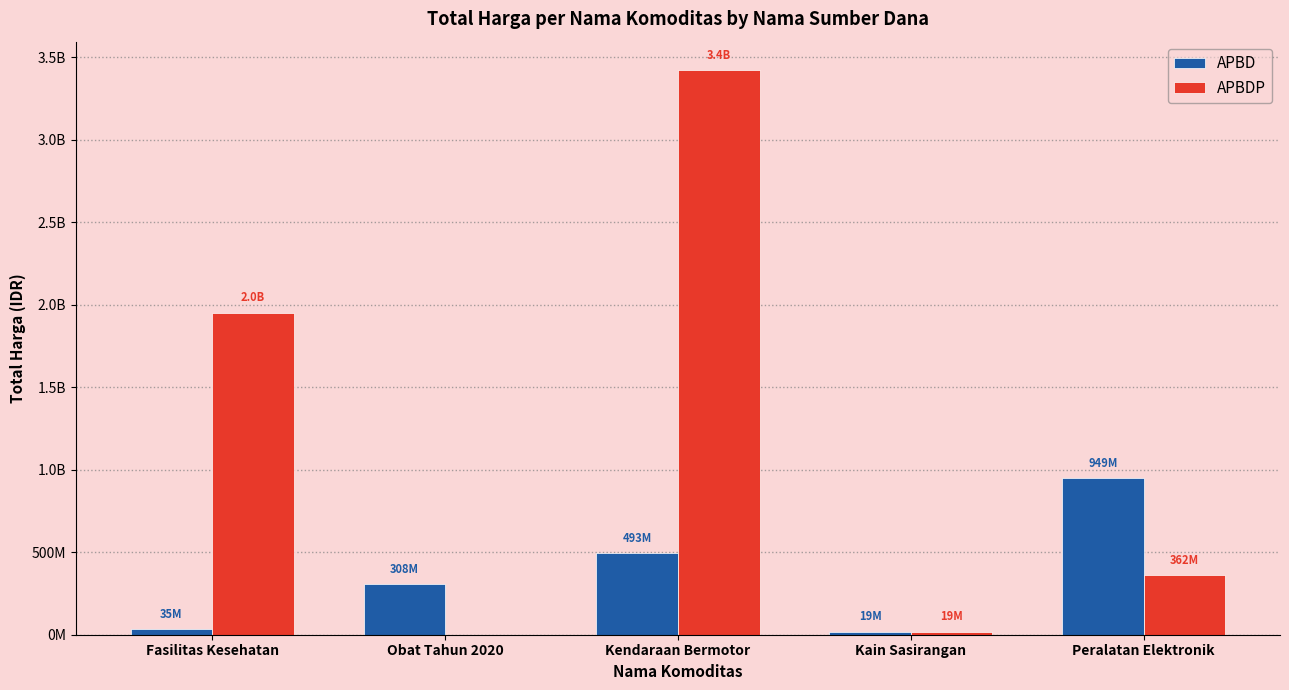

Are the bars horizontal?

No